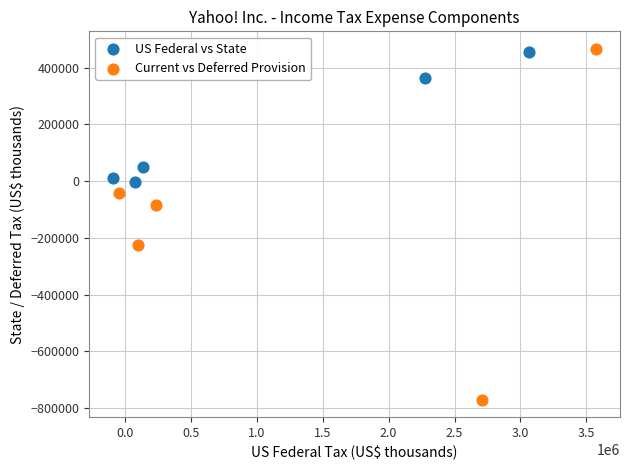

Which series has the widest spread of Y values?

Current vs Deferred Provision